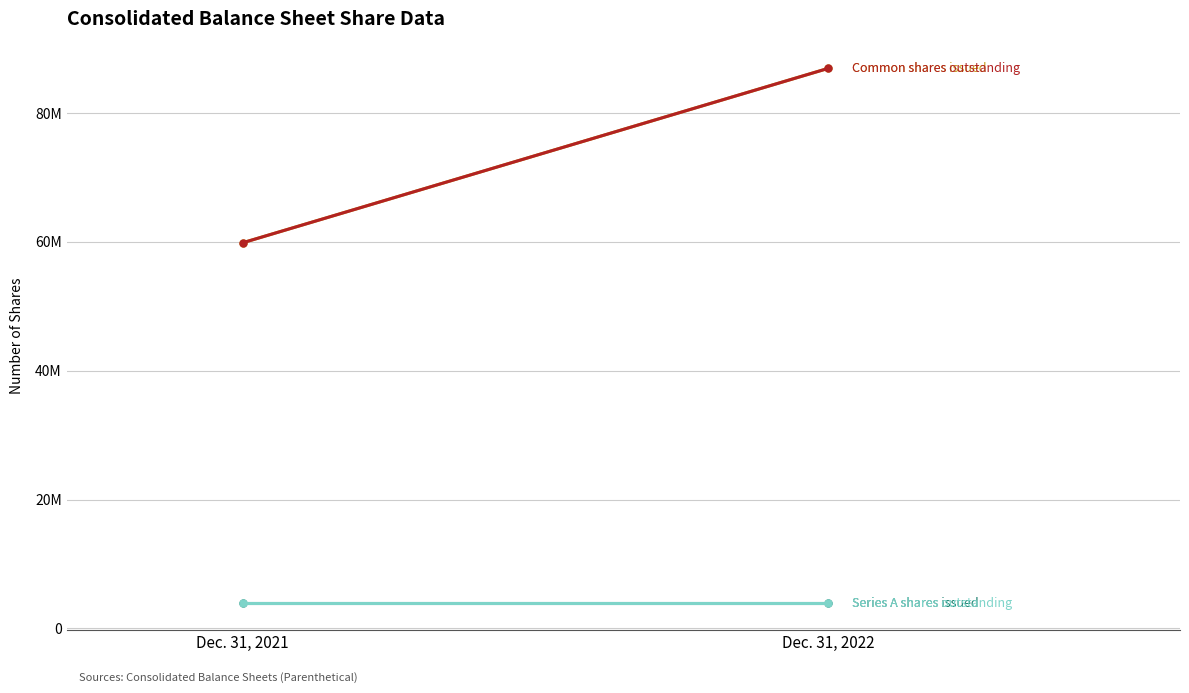

At which label is Series A shares outstanding closest to 3901348?

Dec. 31, 2021